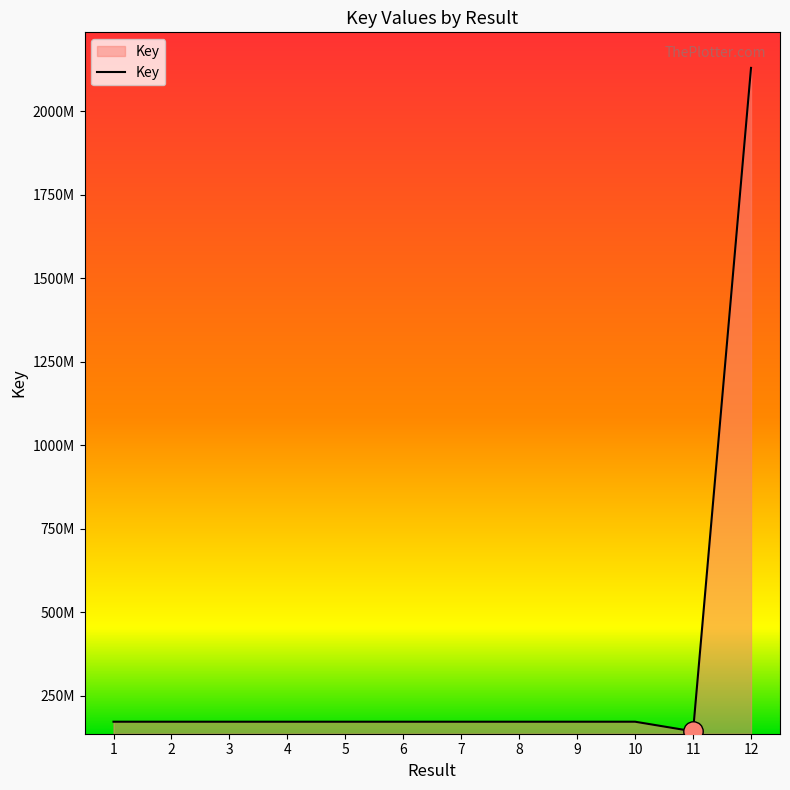

Does the chart have visible grid lines?

No